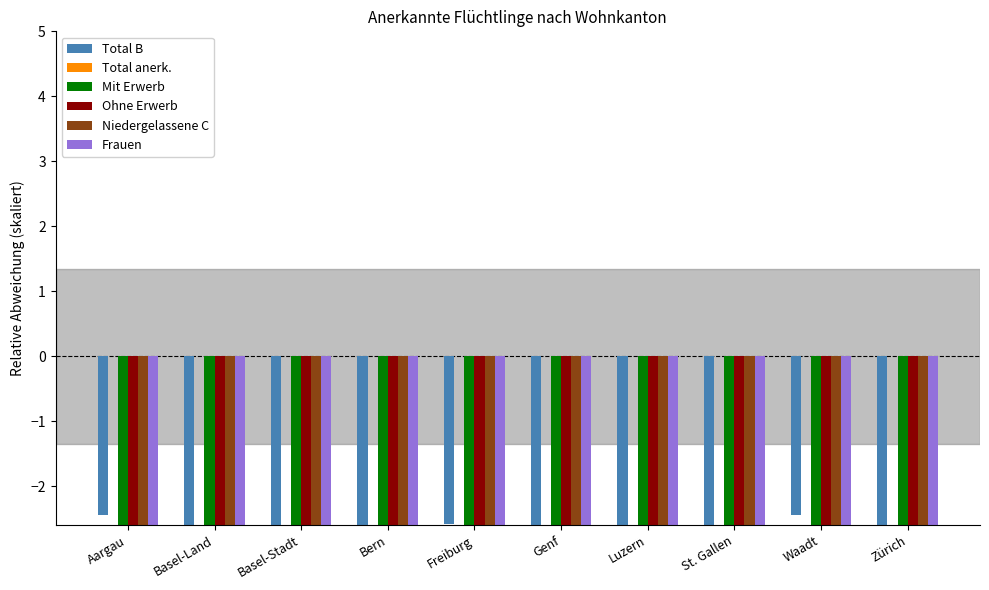

Rank the series at St. Gallen from highest to lowest value.

Total anerk., Total B, Ohne Erwerb, Frauen, Niedergelassene C, Mit Erwerb